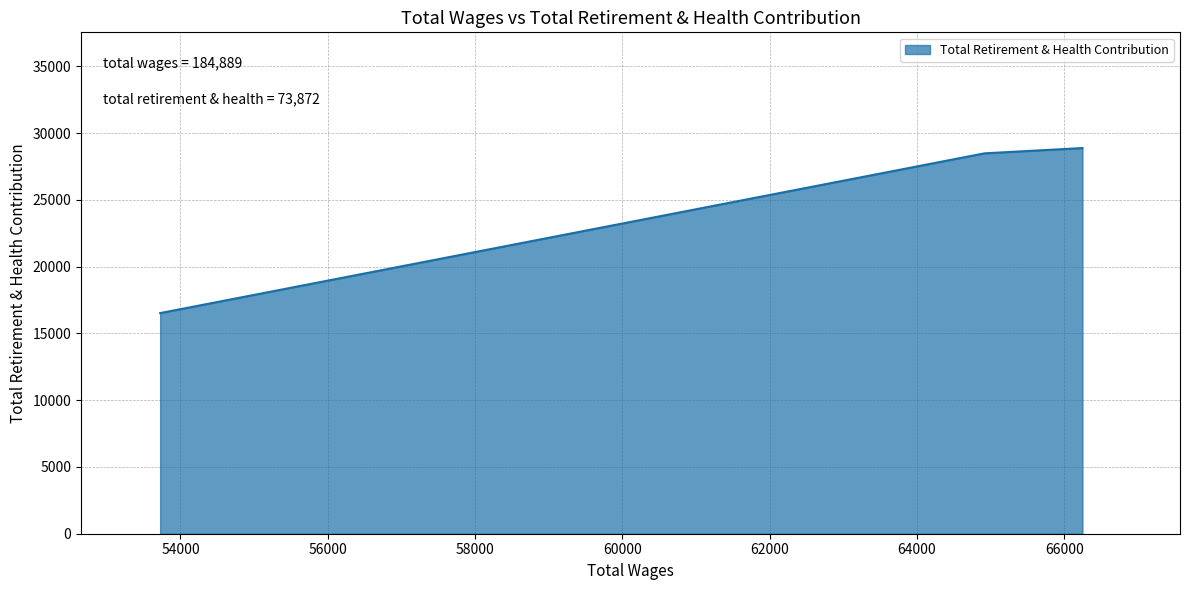

What is the sum of all values?

73872